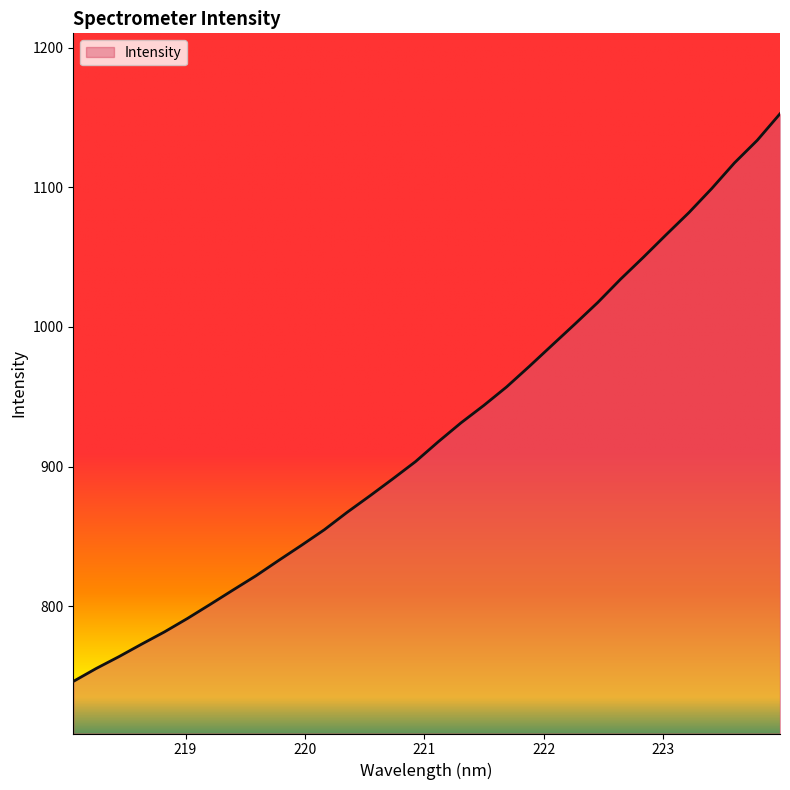

What is the minimum value shown in the chart?

746.0